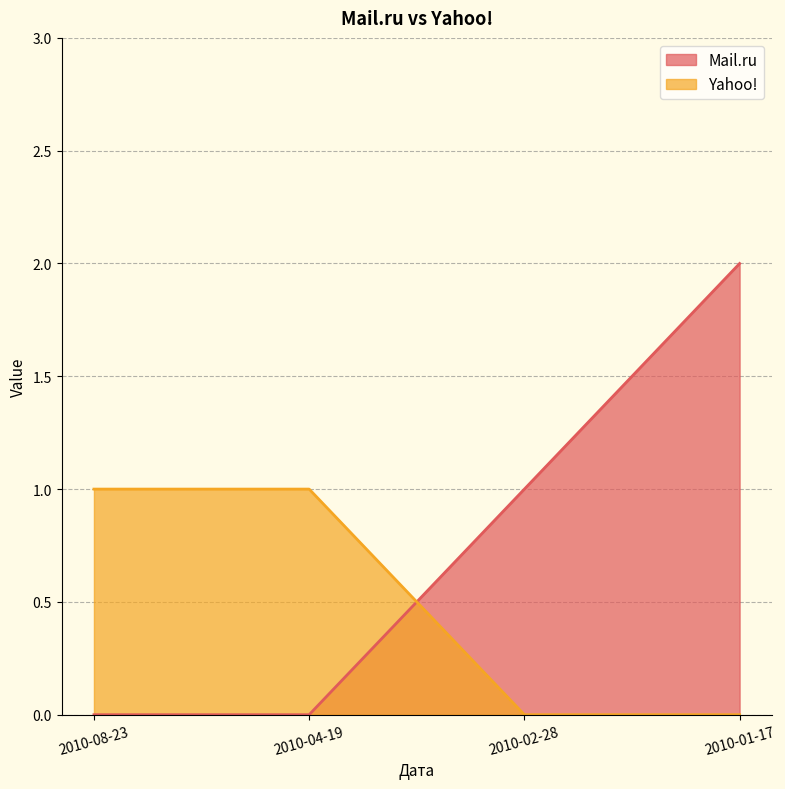

Is it true that Mail.ru equals 0 at 2010-04-19?

True